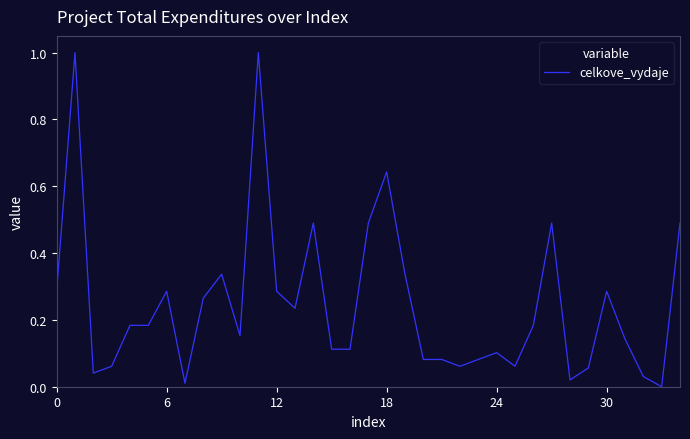

What is the greatest value displayed?

1.0